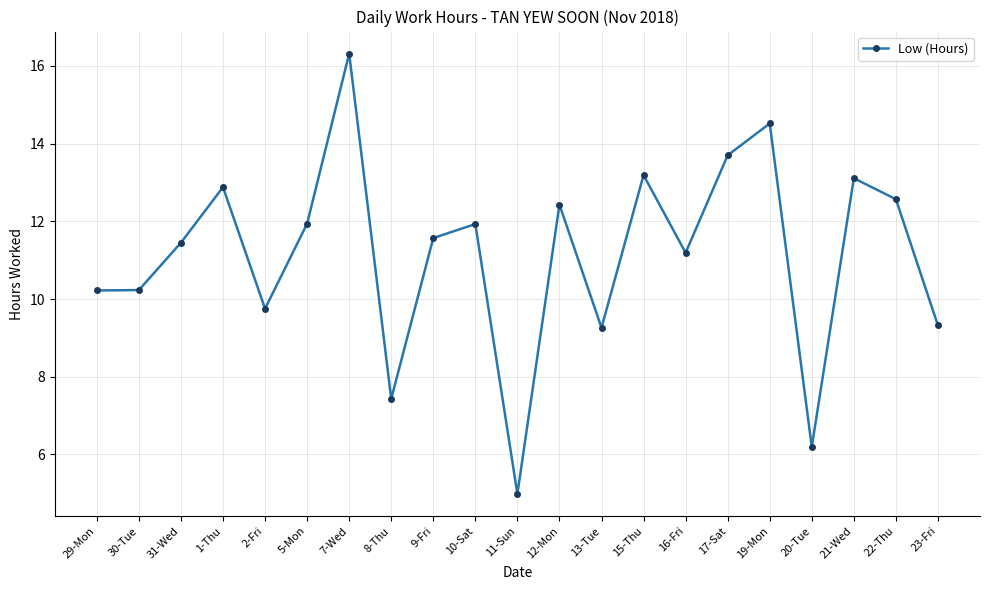

What is the greatest value displayed?

16.3